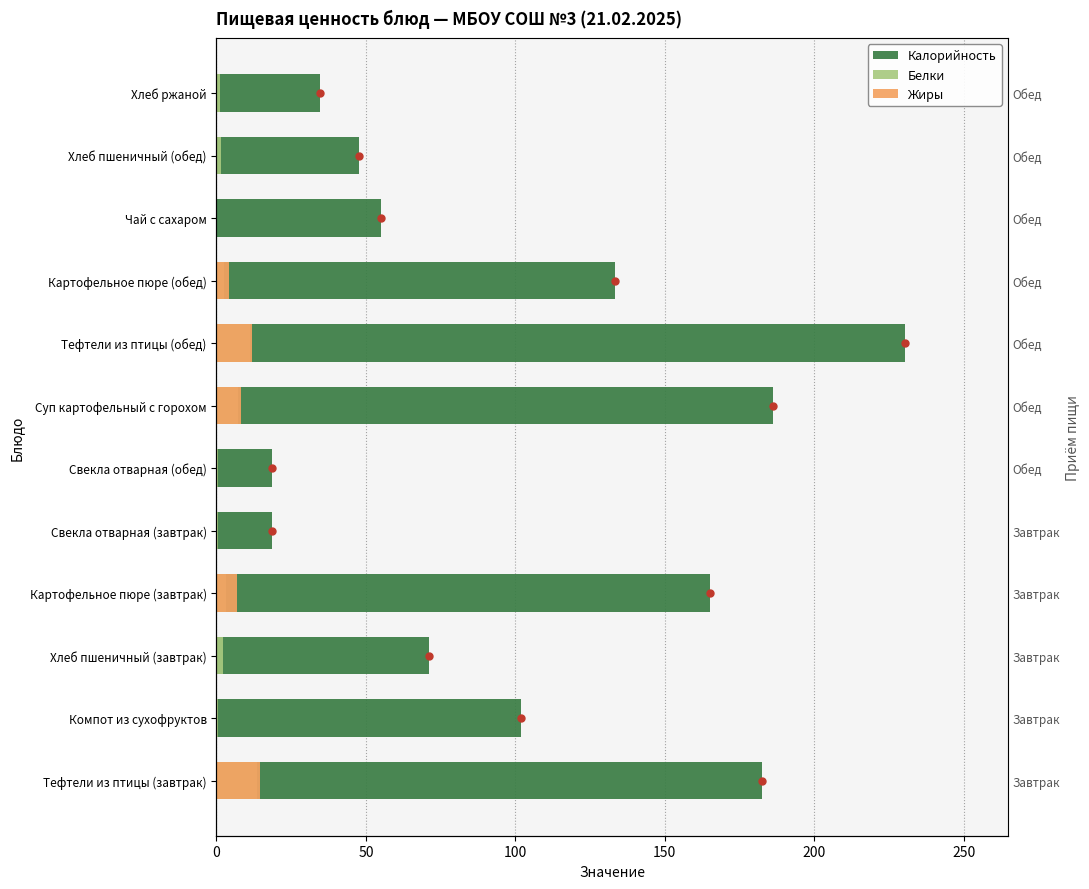

Which series has the largest total across all categories?

Калорийность